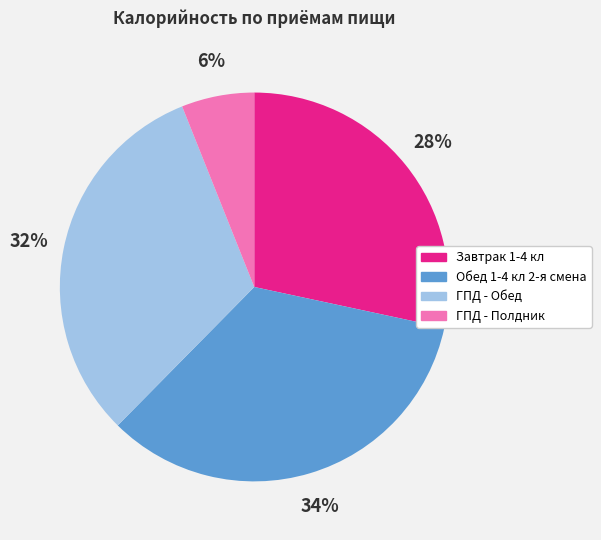

Is ГПД - Обед the majority of the pie?

No